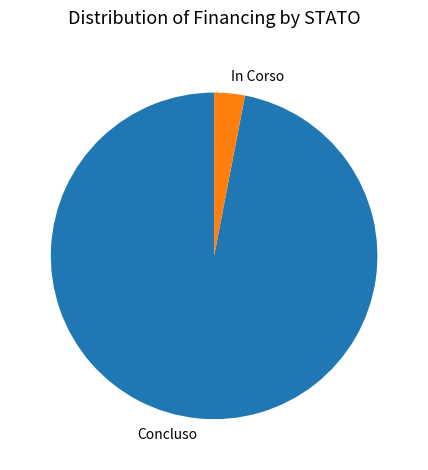

Is there any slice that represents more than half of the pie?

Yes